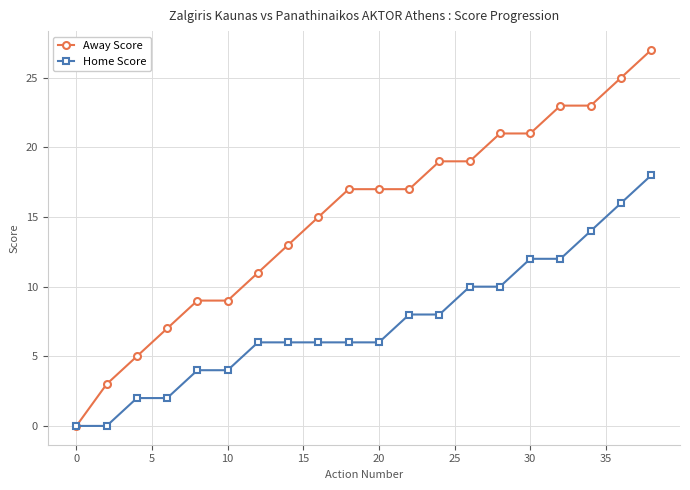

What is the sum of all Away Score values?

301